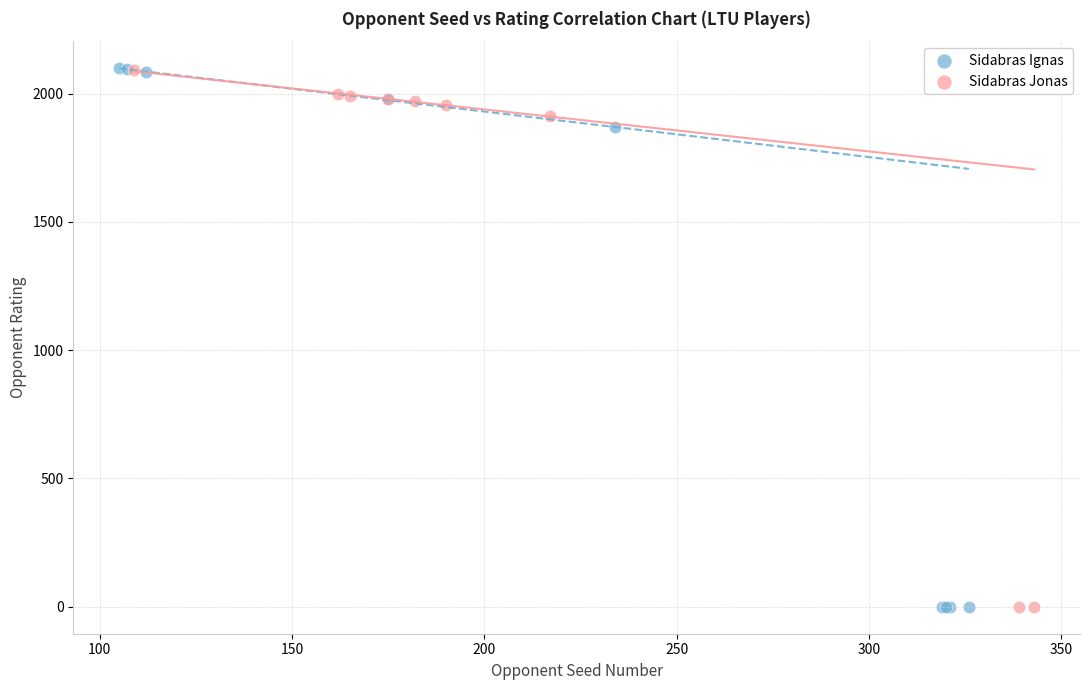

Which series has the largest Y range (max minus min)?

Sidabras Ignas